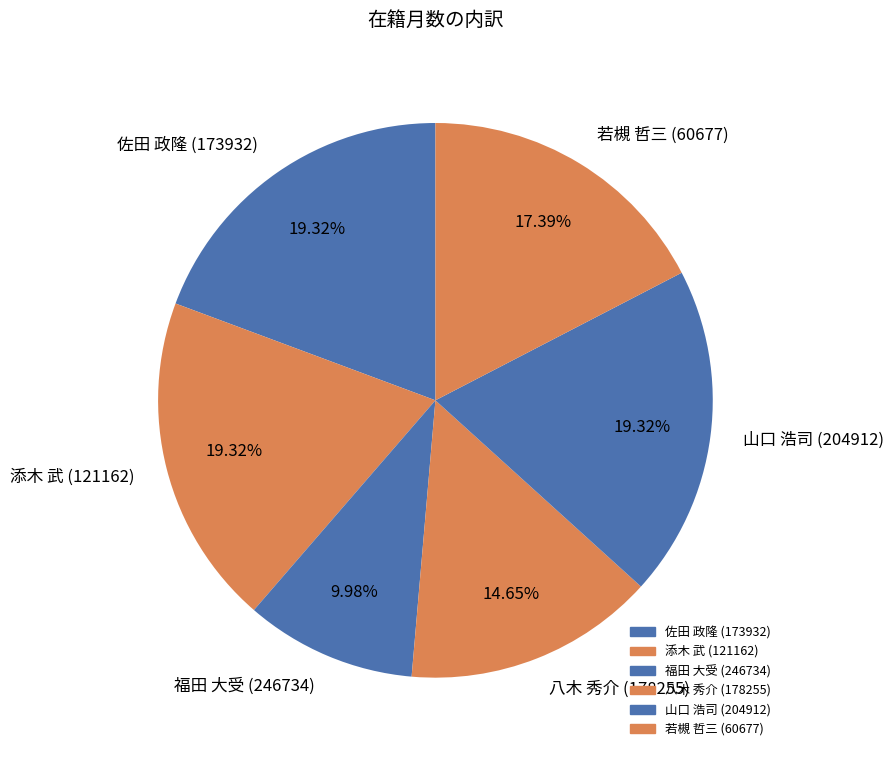

Is there any slice that represents more than half of the pie?

No